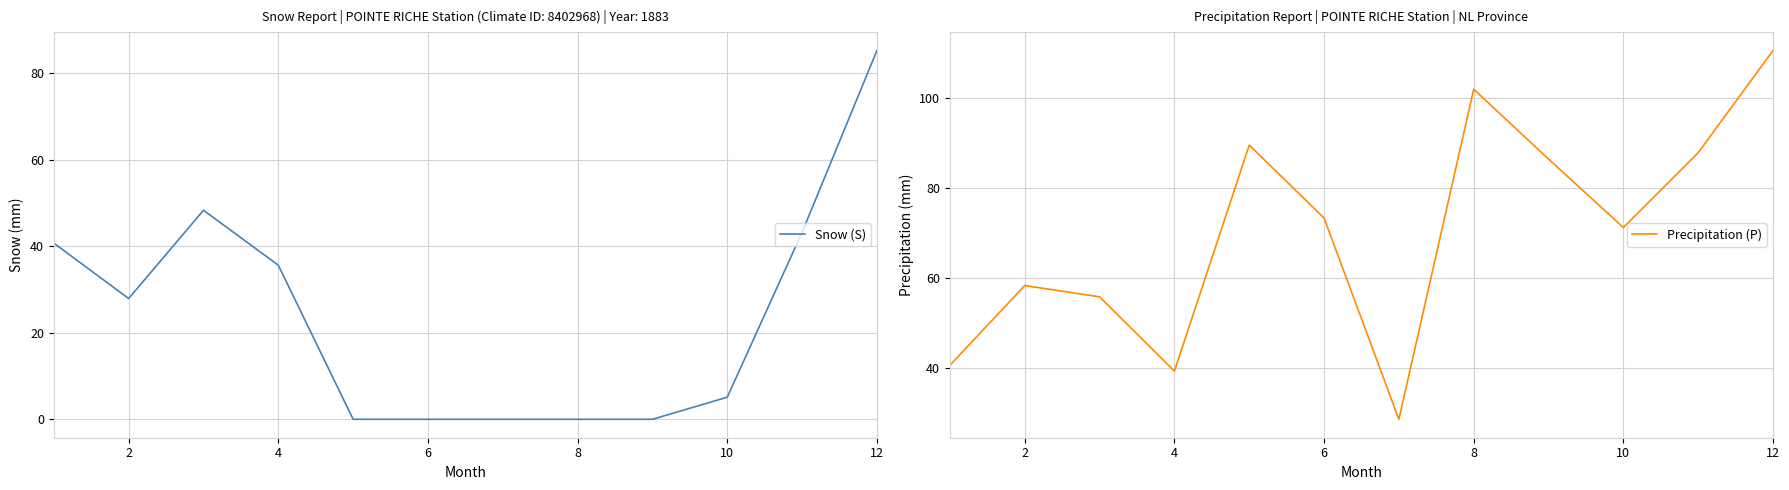

Reading right to left, transcribe all the data shown in this chart.

Snow (S): 85.2	43.2	5.1	0.0	0.0	0.0	0.0	0.0	35.6	48.3	27.9	40.7
Precipitation (P): 110.6	87.9	71.3	86.5	102.0	28.7	73.4	89.6	39.4	55.9	58.4	40.7